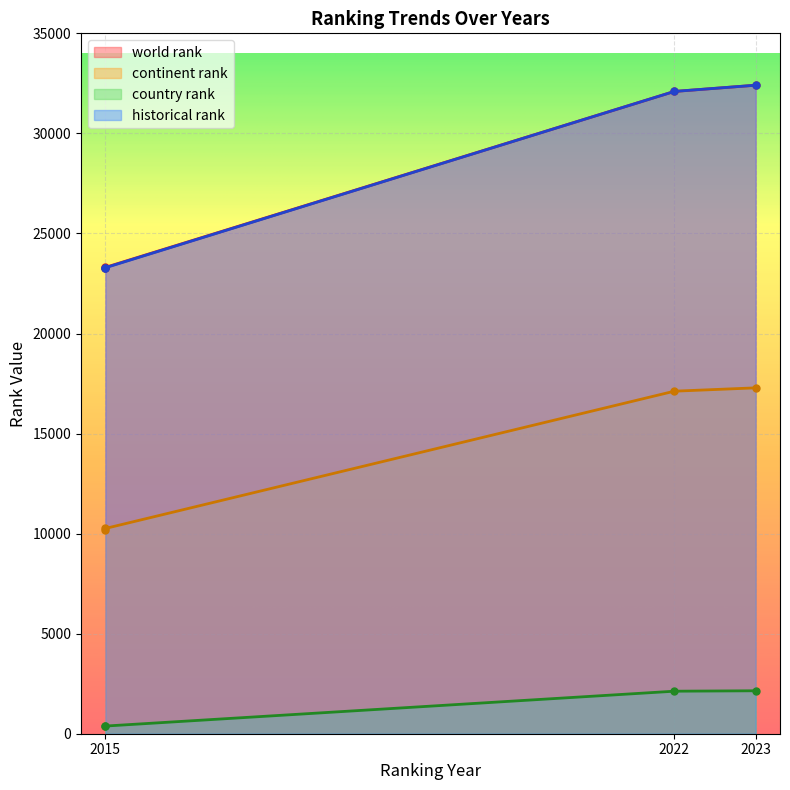

Rank the series by their maximum value, from lowest to highest.

country rank, continent rank, world rank, historical rank